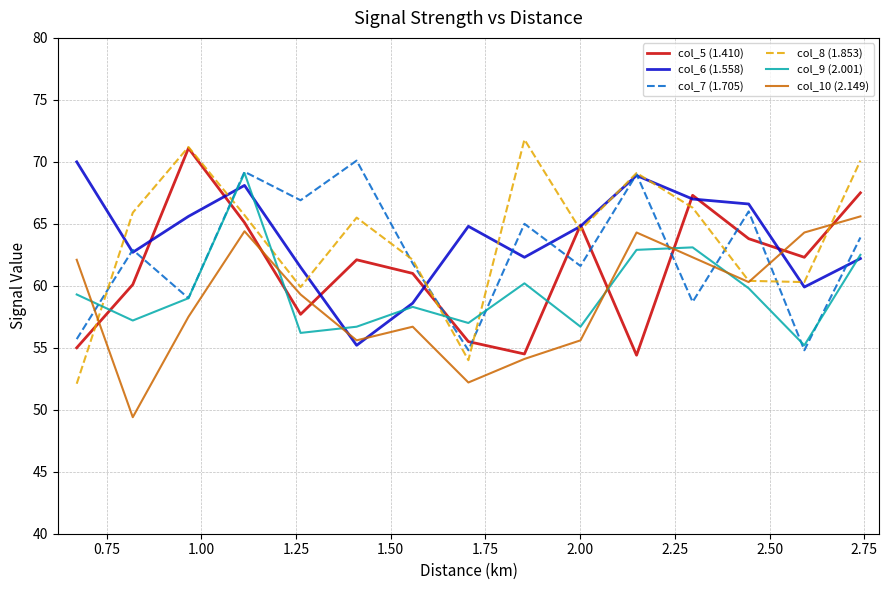

True or false: col_7 (1.705) and col_5 (1.410) cross at least once.

True